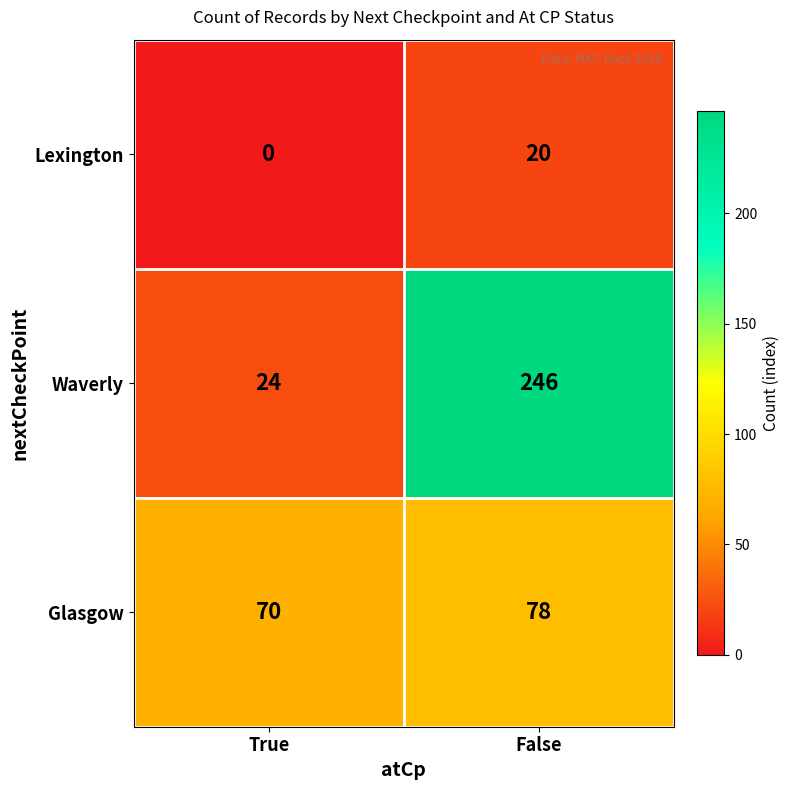

Reading left to right, extract all data points from this chart.

Lexington: True=0	False=20
Waverly: True=24	False=246
Glasgow: True=70	False=78